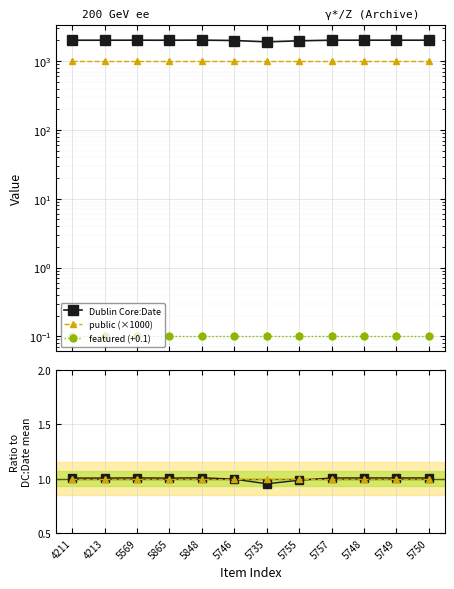

What is the total value across all series at 5848?

1002.1